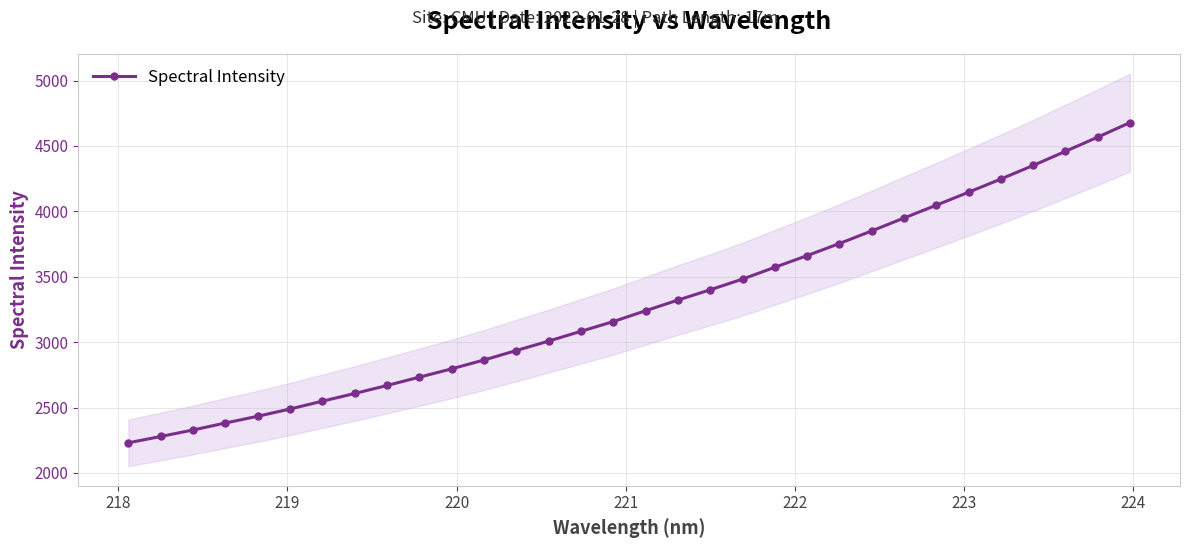

What is the value of the Spectral Intensity point at the 15th from the left?

3083.1